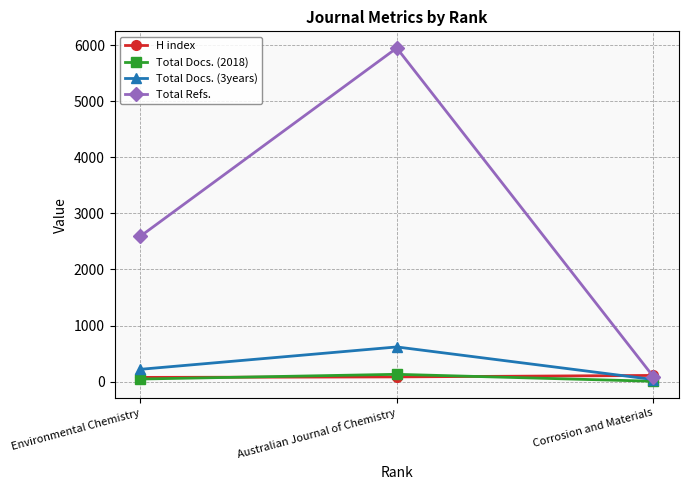

At which label does Total Docs. (3years) reach its peak?

Australian Journal of Chemistry